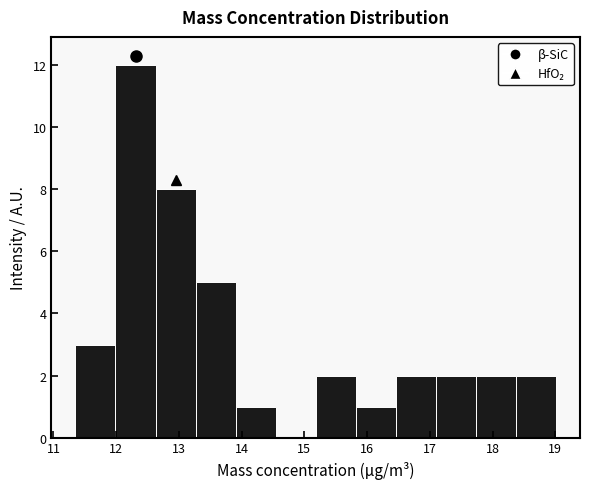

Reading left to right, transcribe this chart: for each bar, give the range it covers on the x-axis and its height. Neither the bar edges nor the heights are printed on the chart, so give them approximately, as read against the axes.

11.4 to 12.0: 3
12.0 to 12.6: 12
12.6 to 13.3: 8
13.3 to 13.9: 5
13.9 to 14.5: 1
14.5 to 15.2: 0
15.2 to 15.8: 2
15.8 to 16.5: 1
16.5 to 17.1: 2
17.1 to 17.7: 2
17.7 to 18.4: 2
18.4 to 19.0: 2